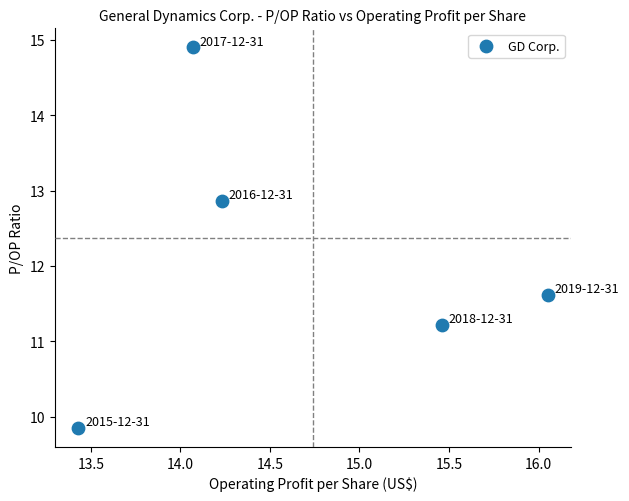

What Y value in the scatter plot is closest to 12?

11.6